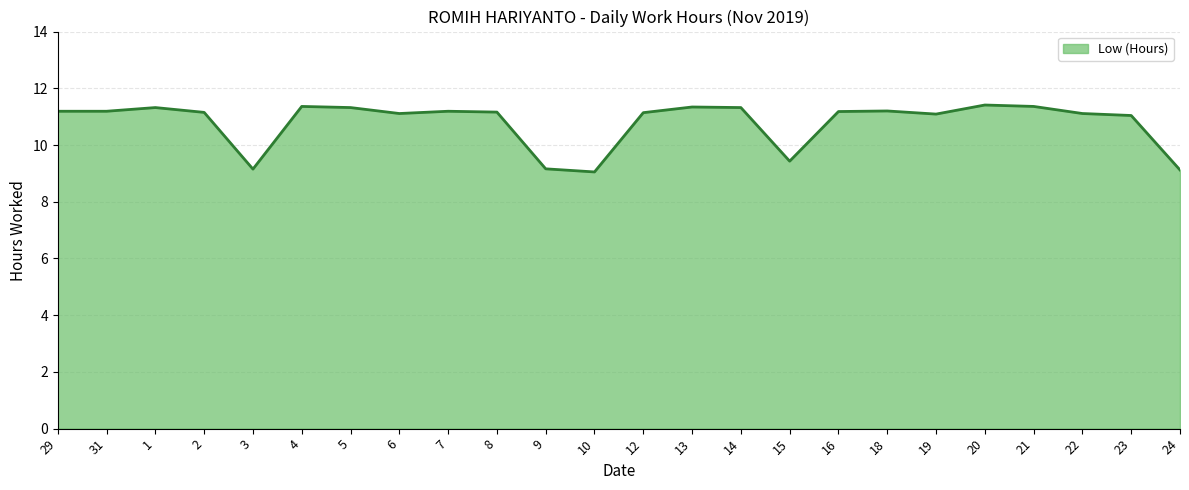

What position from the right is 13?

11